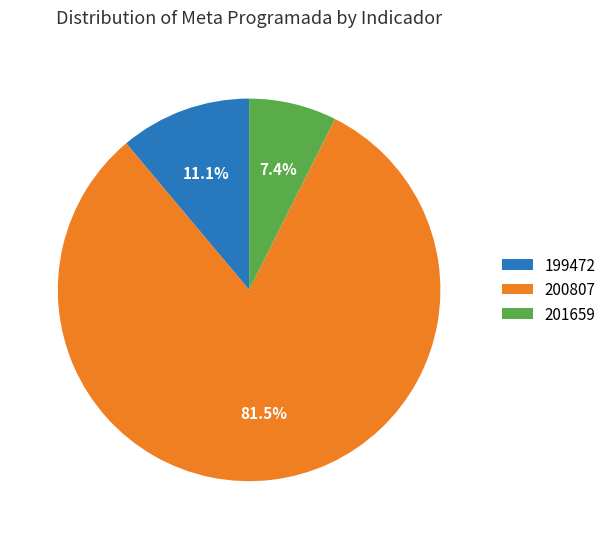

Rank the categories by value from highest to lowest.

200807, 199472, 201659